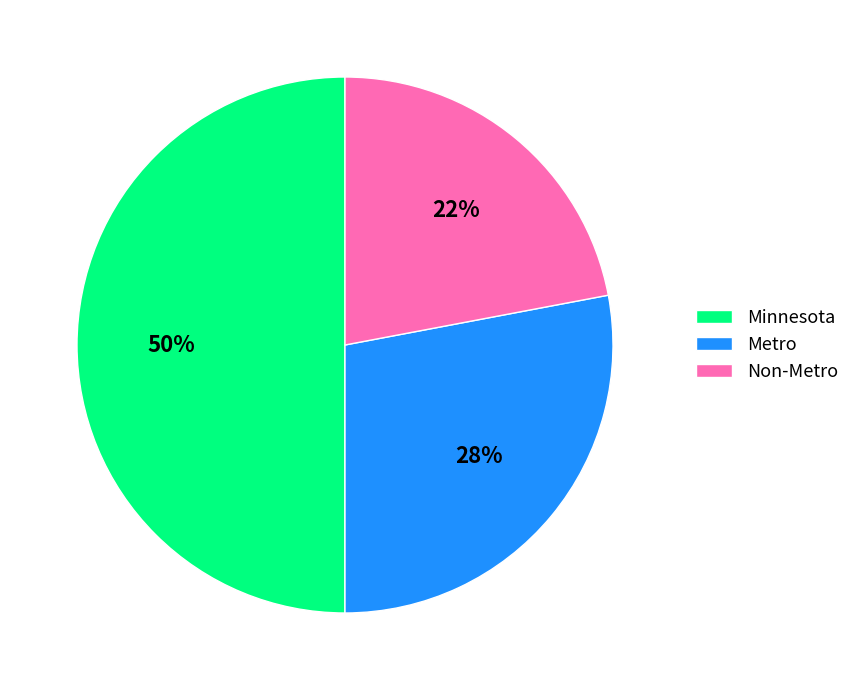

Rank the categories by value from highest to lowest.

Minnesota, Metro, Non-Metro